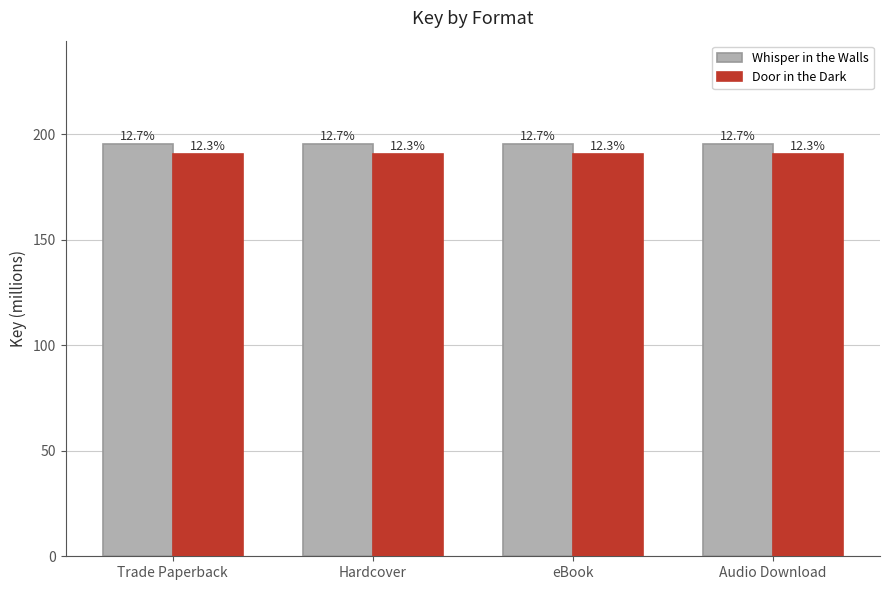

What is the difference between the highest and lowest values at Audio Download?

5.0